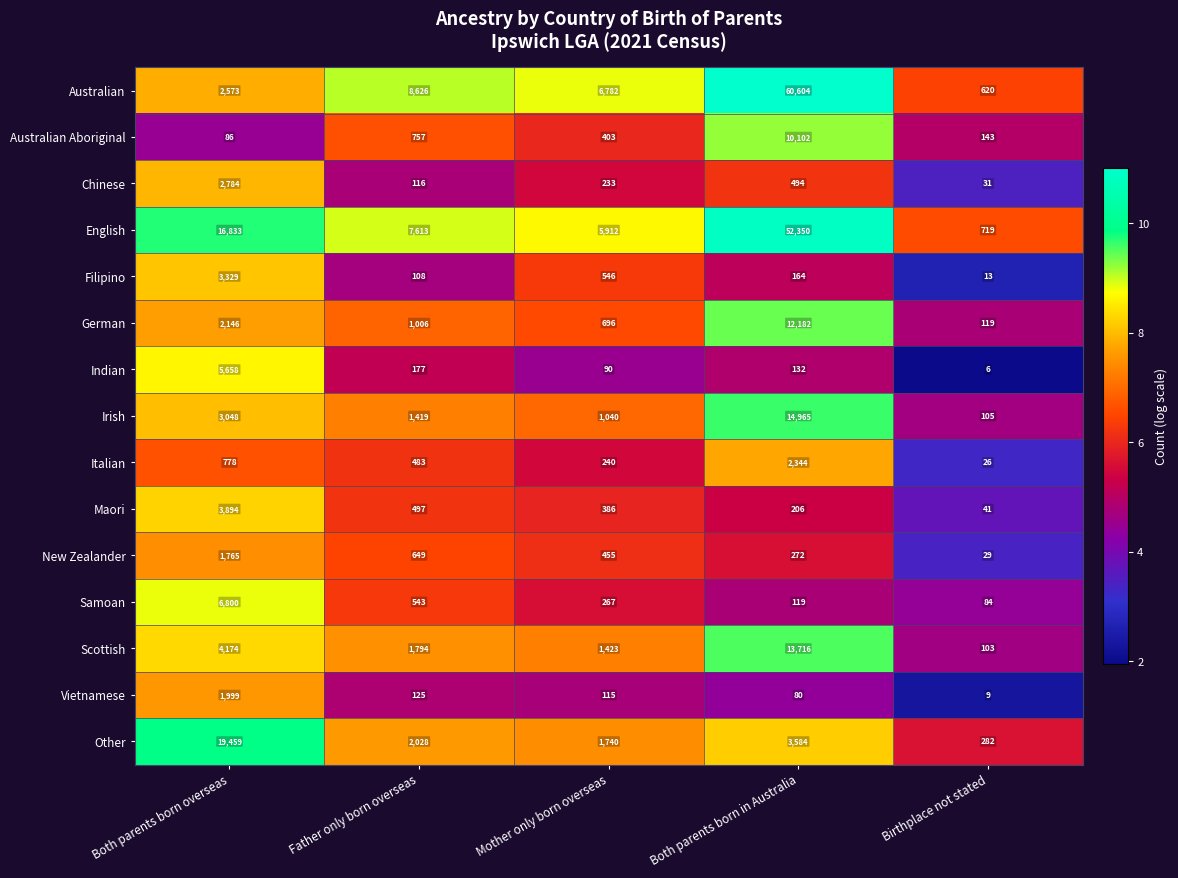

The Scottish series shows 13716 at Both parents born in Australia. True or false?

True